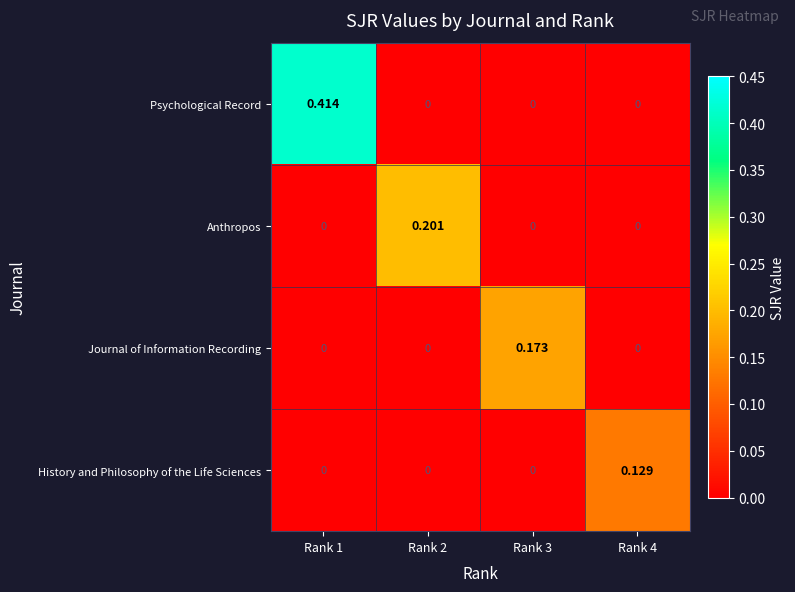

Is the value of Journal of Information Recording at Rank 4 greater than the value of History and Philosophy of the Life Sciences at Rank 4?

No